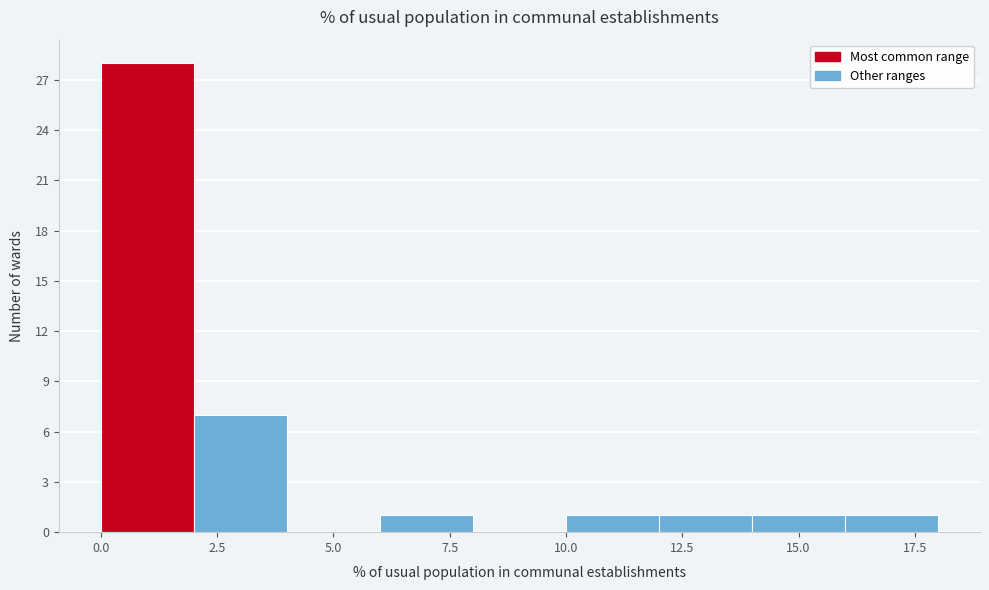

What is the height of the bar covering 12 to 14 on the x-axis? The values are not printed on the chart, so give them approximately, as read against the axis.

1